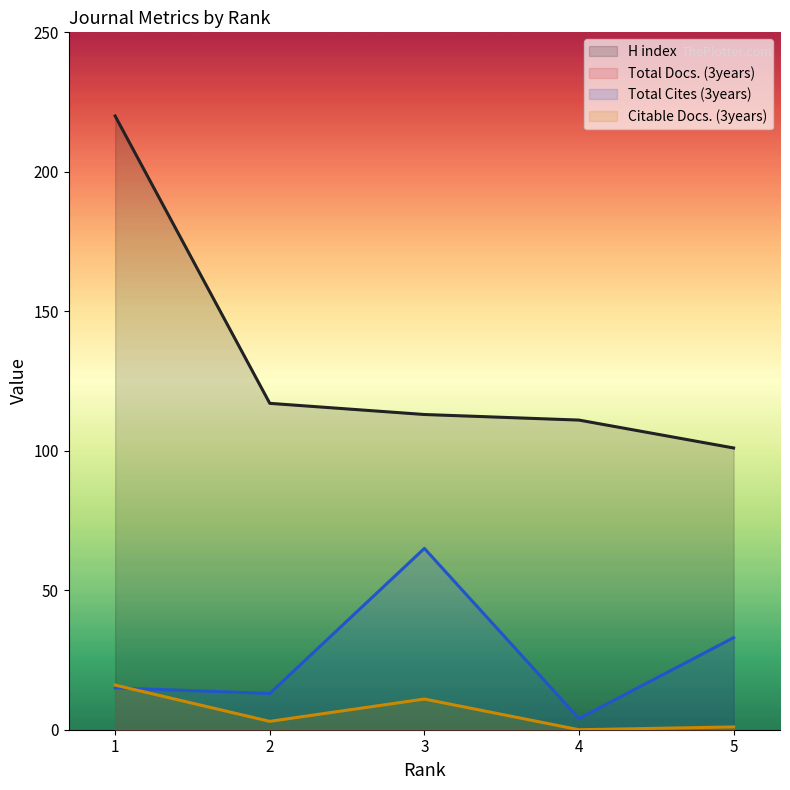

Between 2 and 4, which series saw the biggest shift?

Total Cites (3years)